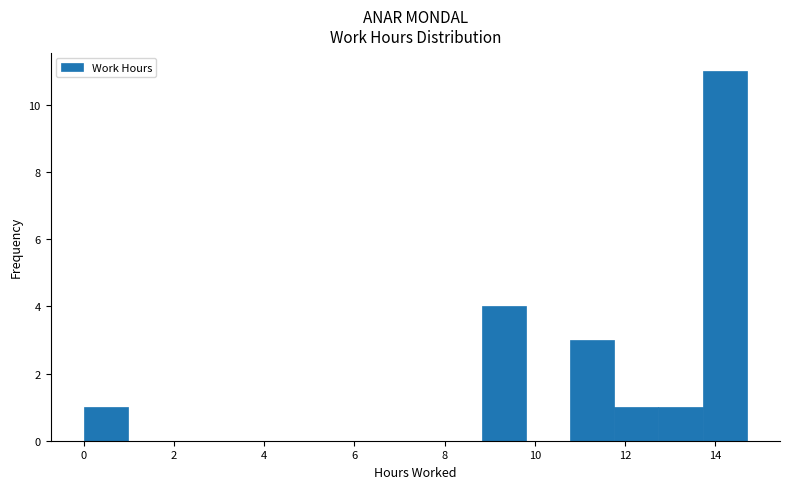

Reading left to right, list every bar in this chart as the range it spans on the x-axis followed by its height. Neither the bar edges nor the heights are printed on the chart, so give them approximately, as read against the axes.

0.00 to 0.98: 1
0.98 to 1.96: 0
1.96 to 2.94: 0
2.94 to 3.92: 0
3.92 to 4.90: 0
4.90 to 5.88: 0
5.88 to 6.86: 0
6.86 to 7.84: 0
7.84 to 8.82: 0
8.82 to 9.80: 4
9.80 to 10.78: 0
10.78 to 11.76: 3
11.76 to 12.74: 1
12.74 to 13.72: 1
13.72 to 14.70: 11